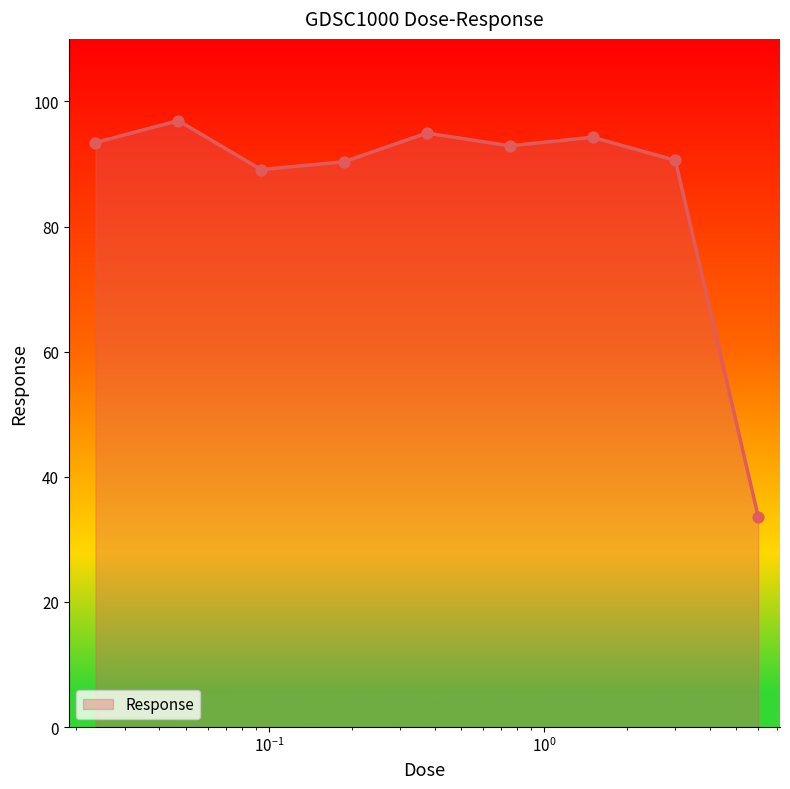

What is the difference between the maximum and minimum values?

63.3